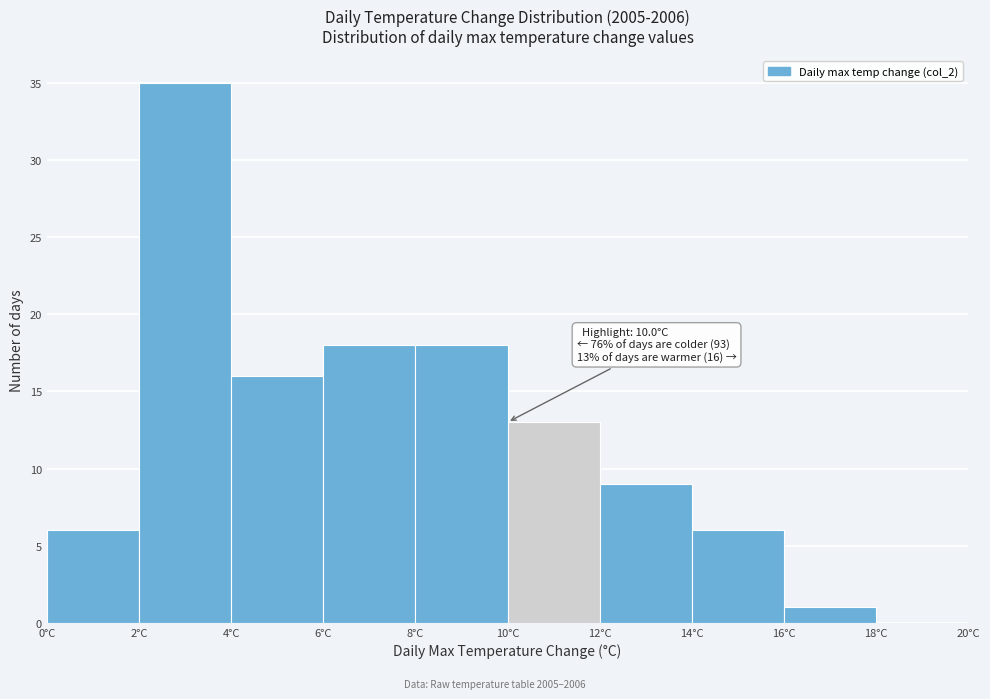

Over which range of the x-axis is the bar tallest?

2 to 4